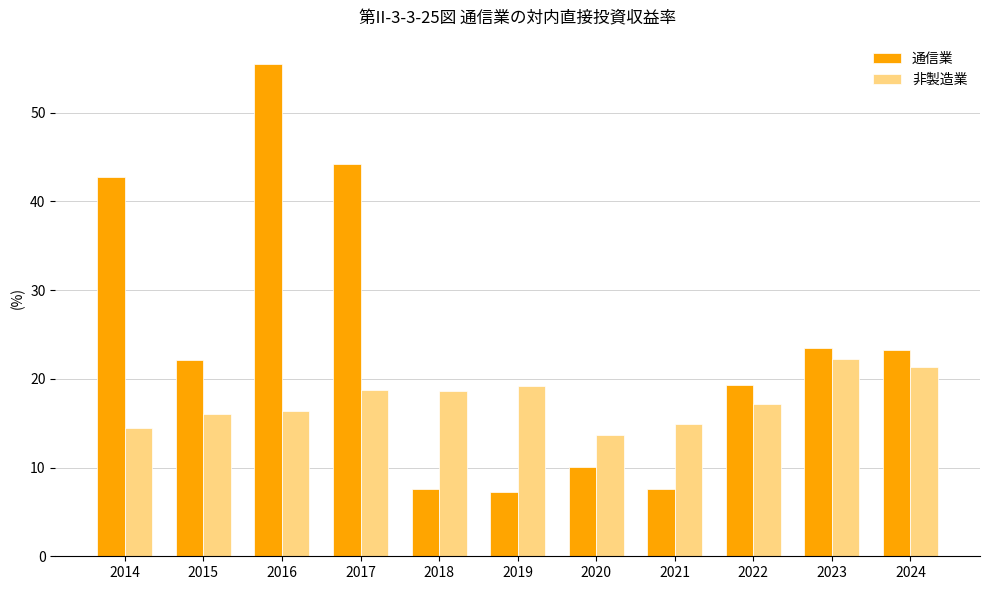

At 2019, list the series in order from smallest to largest.

通信業, 非製造業